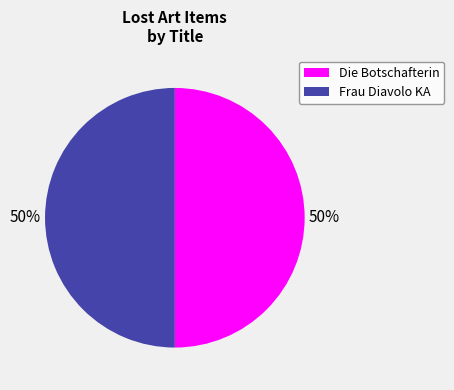

Count the number of slices in the pie.

2